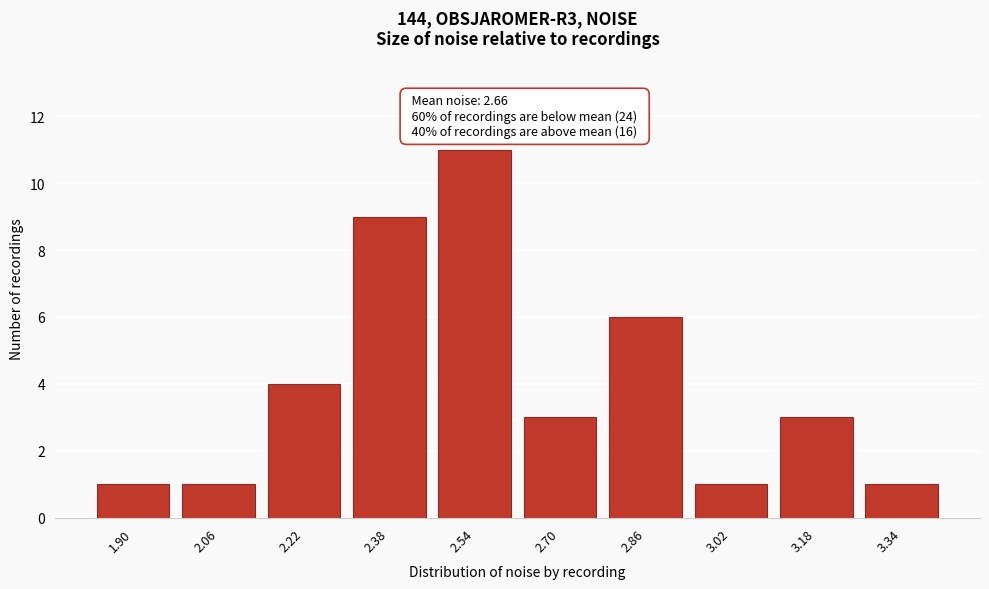

Reading left to right, extract all data points from this chart.

1.90=1	2.06=1	2.22=4	2.38=9	2.54=11	2.70=3	2.86=6	3.02=1	3.18=3	3.34=1